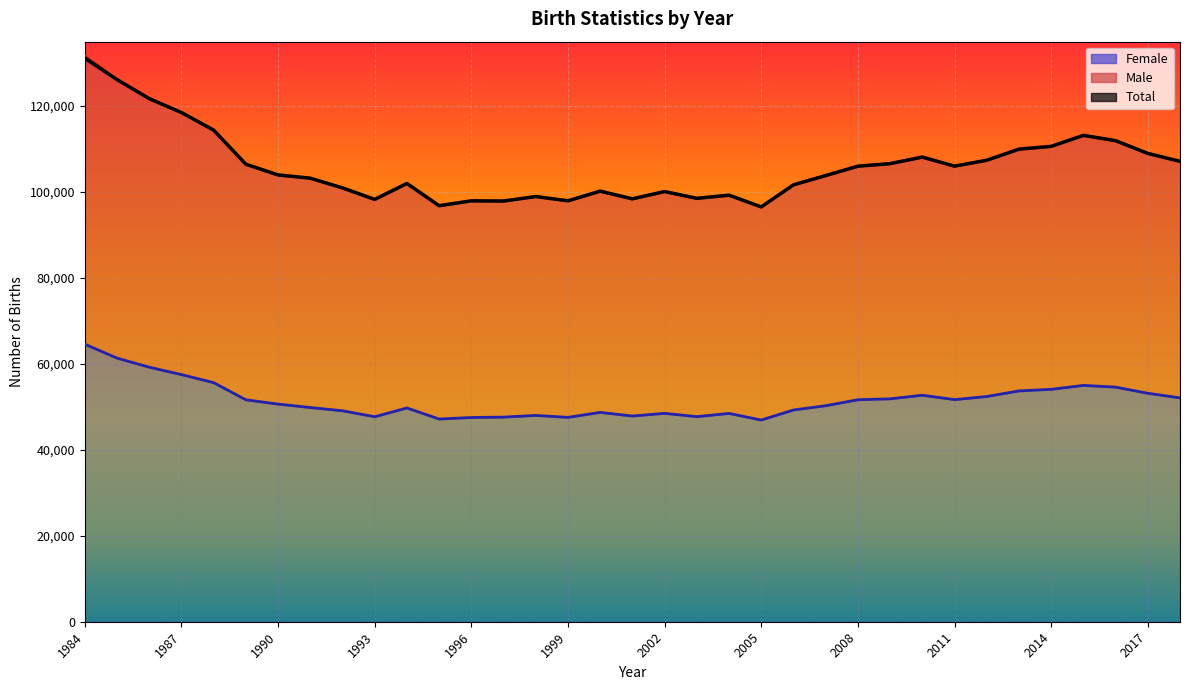

Is the value of Female at 1998 greater than the value of Total at 1995?

No